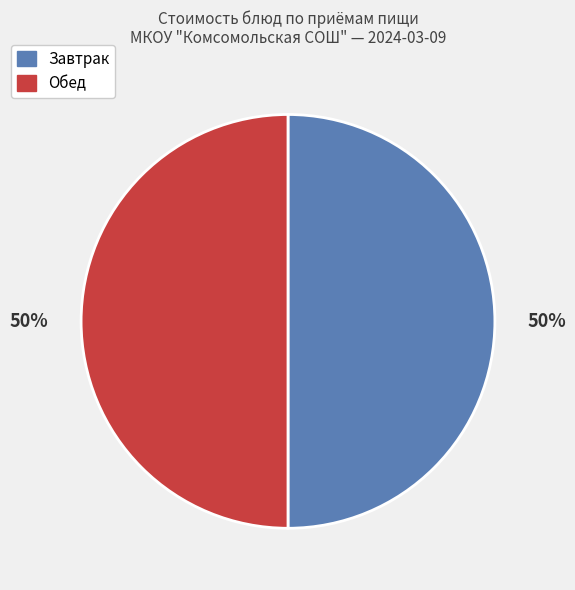

To the nearest percent, what is the average slice percentage?

50%